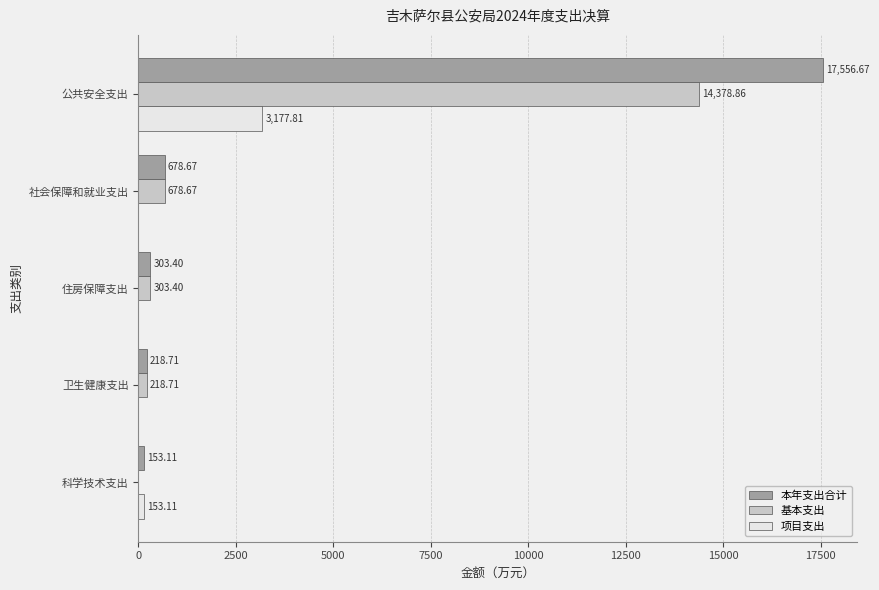

What is the sum of the 基本支出 values at 科学技术支出 and 卫生健康支出?

218.7